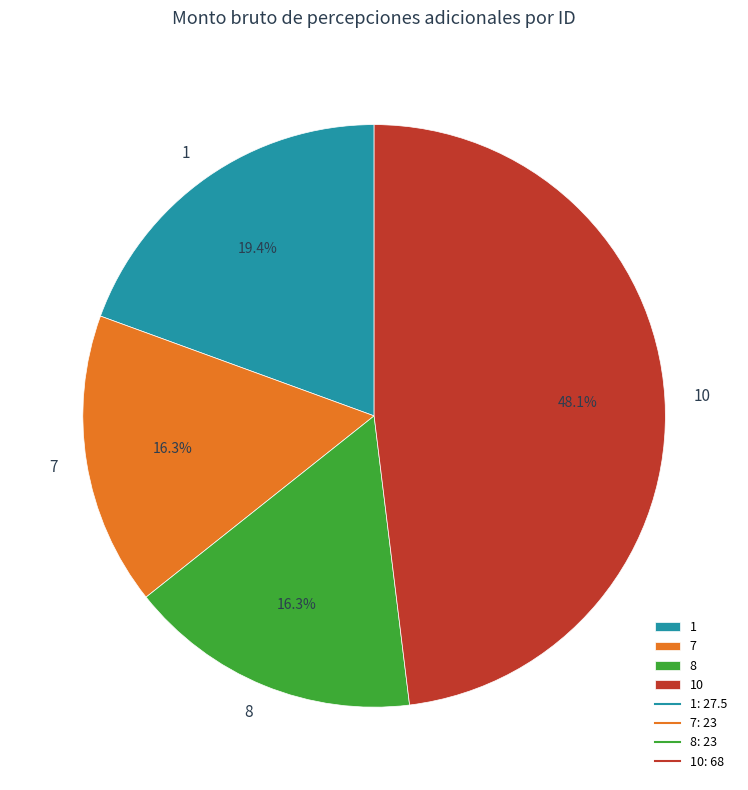

To the nearest percent, what percentage of the pie is 1?

19%